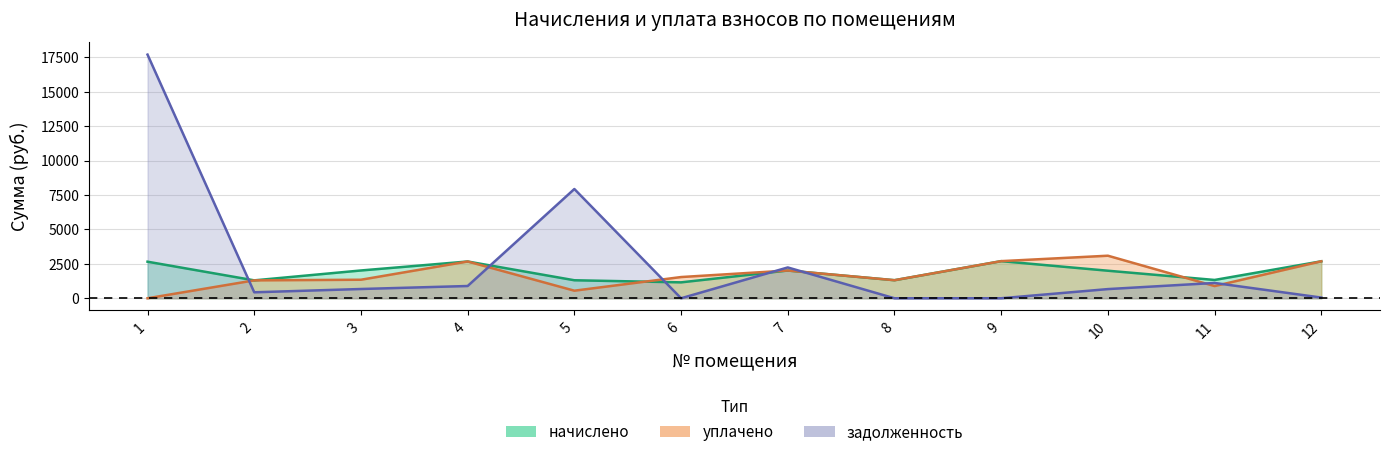

At which category does уплачено reach its first local valley?

5